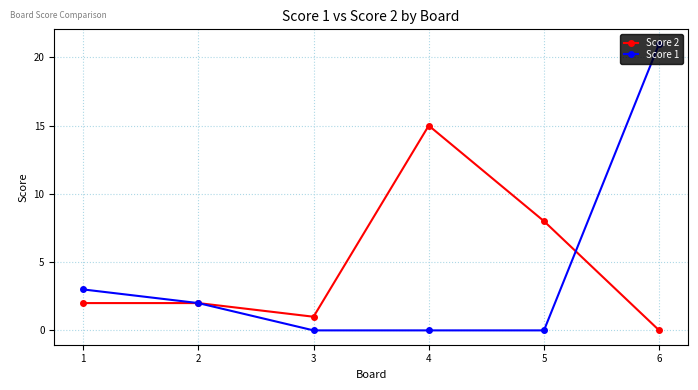

What is the total value across all series at 6?

21